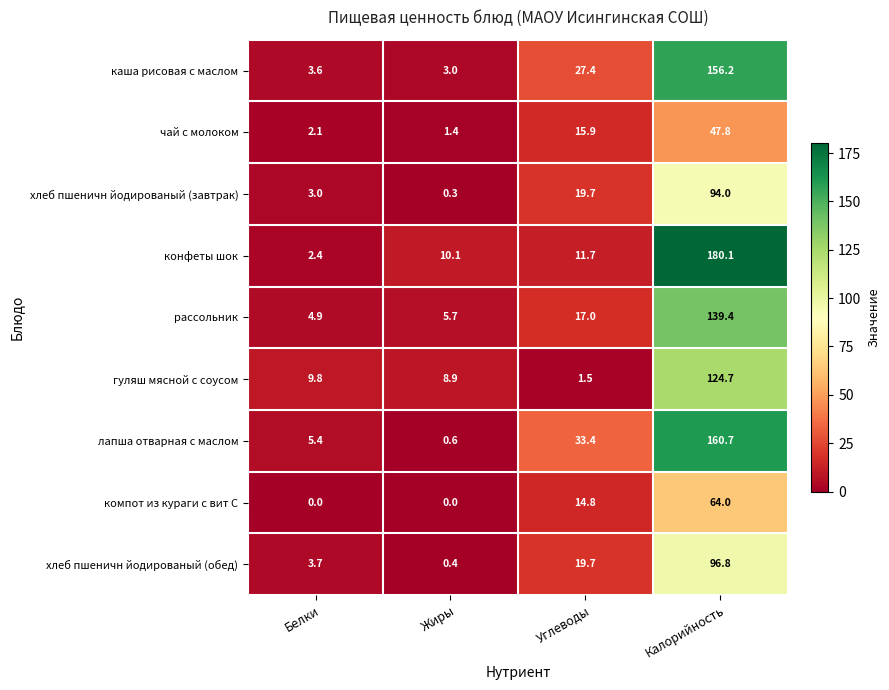

At which category does the chart reach its peak across all series?

Калорийность